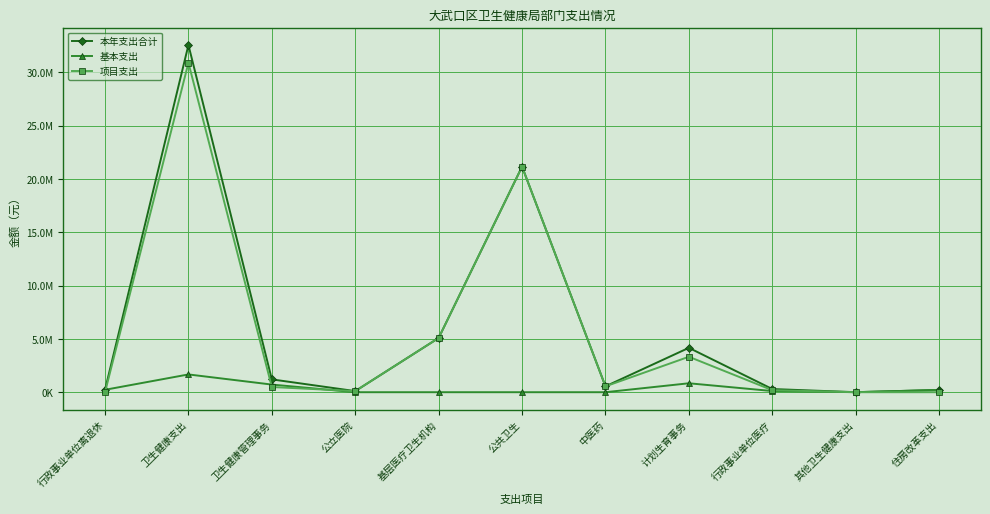

What are all the series names shown in the legend?

本年支出合计, 基本支出, 项目支出